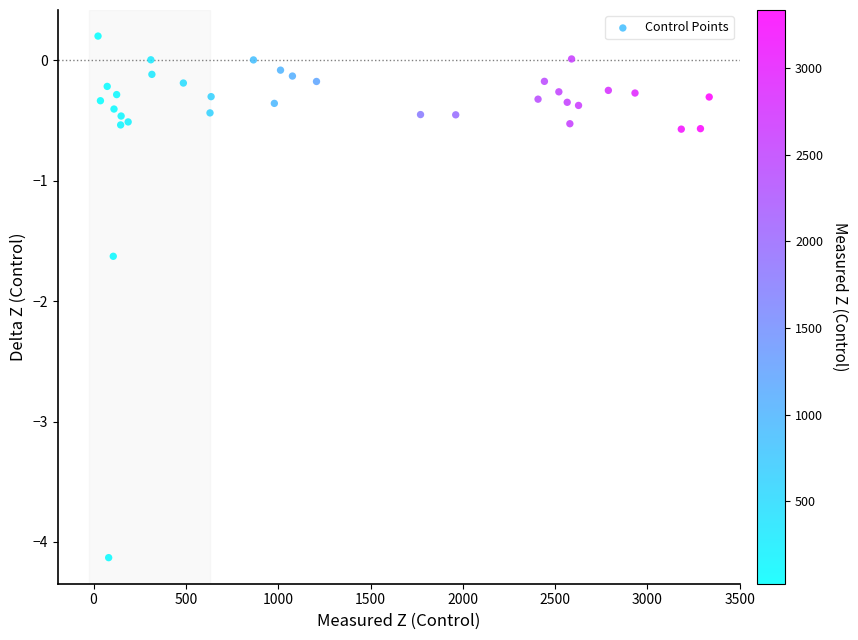

What is the range of Y values (max minus min)?

4.3